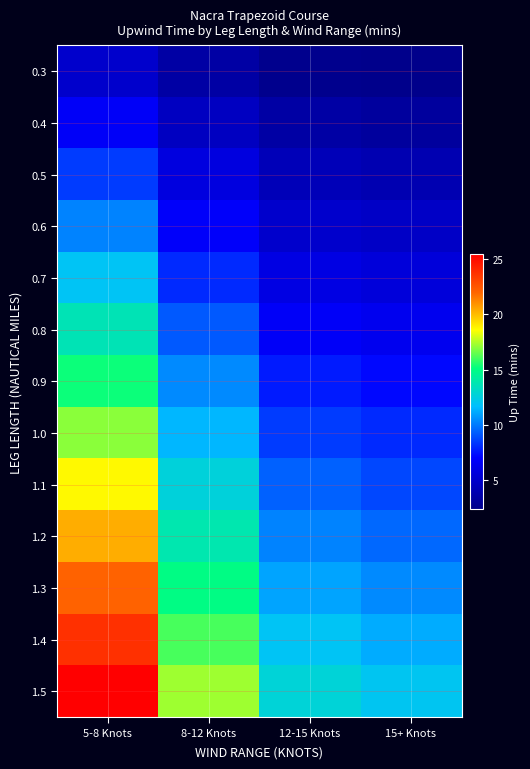

Reading left to right, extract all data points from this chart.

0.3: 5-8 Knots=5.1	8-12 Knots=3.5	12-15 Knots=2.5	15+ Knots=2.4
0.4: 5-8 Knots=6.8	8-12 Knots=4.6	12-15 Knots=3.4	15+ Knots=3.2
0.5: 5-8 Knots=8.5	8-12 Knots=5.8	12-15 Knots=4.2	15+ Knots=4.0
0.6: 5-8 Knots=10.2	8-12 Knots=6.9	12-15 Knots=5.1	15+ Knots=4.8
0.7: 5-8 Knots=11.9	8-12 Knots=8.1	12-15 Knots=6.0	15+ Knots=5.6
0.8: 5-8 Knots=13.6	8-12 Knots=9.2	12-15 Knots=6.8	15+ Knots=6.4
0.9: 5-8 Knots=15.3	8-12 Knots=10.3	12-15 Knots=7.7	15+ Knots=7.2
1.0: 5-8 Knots=17.0	8-12 Knots=11.5	12-15 Knots=8.5	15+ Knots=8.0
1.1: 5-8 Knots=18.7	8-12 Knots=12.7	12-15 Knots=9.3	15+ Knots=8.8
1.2: 5-8 Knots=20.4	8-12 Knots=13.8	12-15 Knots=10.2	15+ Knots=9.6
1.3: 5-8 Knots=22.1	8-12 Knots=14.9	12-15 Knots=11.1	15+ Knots=10.4
1.4: 5-8 Knots=23.8	8-12 Knots=16.1	12-15 Knots=11.9	15+ Knots=11.2
1.5: 5-8 Knots=25.5	8-12 Knots=17.2	12-15 Knots=12.8	15+ Knots=12.0